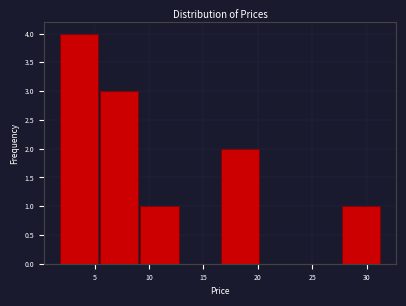

Reading left to right, list every bar in this chart as the range it spans on the x-axis followed by its height. Neither the bar edges nor the heights are printed on the chart, so give them approximately, as read against the axes.

1.5 to 5.5: 4
5.5 to 9.0: 3
9.0 to 13.0: 1
13.0 to 16.5: 0
16.5 to 20.0: 2
20.0 to 24.0: 0
24.0 to 27.5: 0
27.5 to 31.5: 1